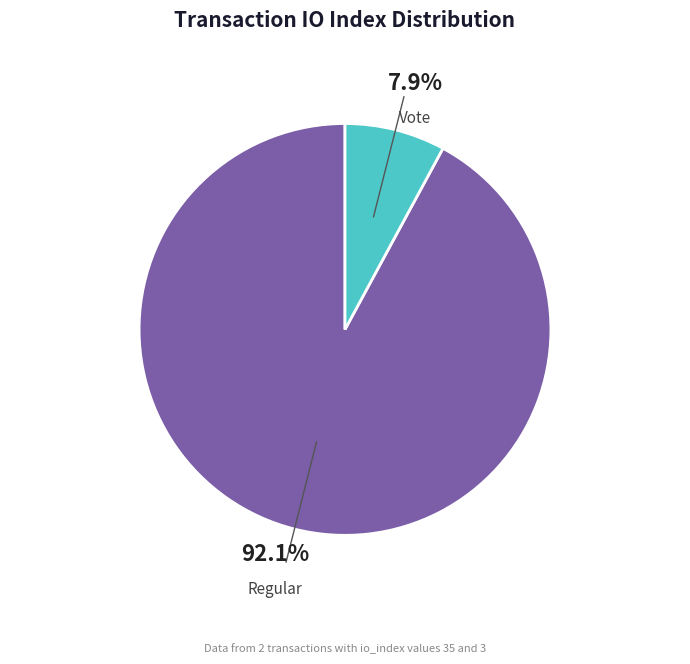

Does any single category account for the majority?

Yes